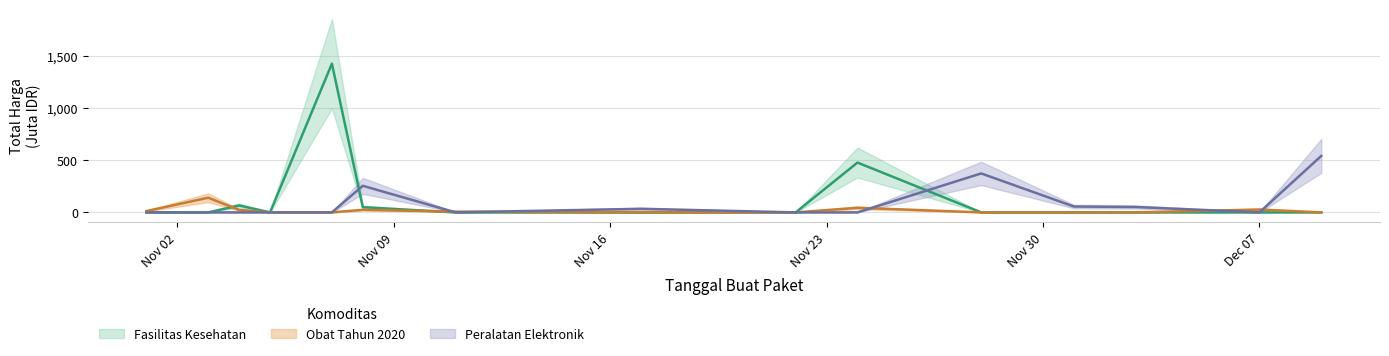

What is the label of the 5th point from the right?

2021-11-28